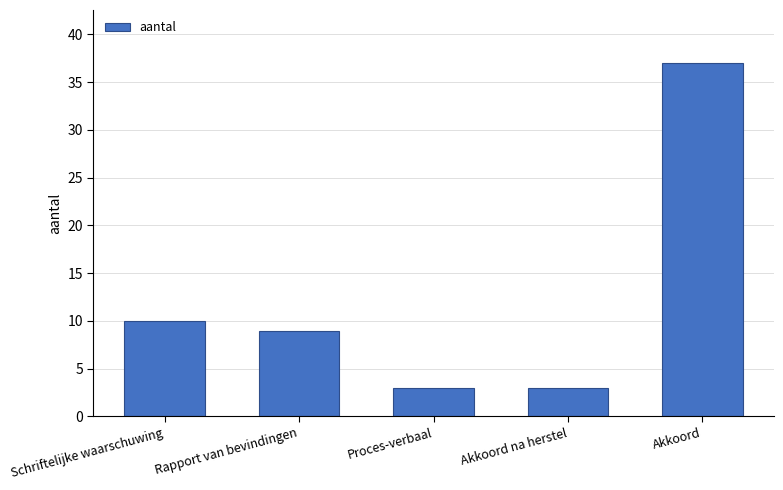

What is the smallest value displayed?

3